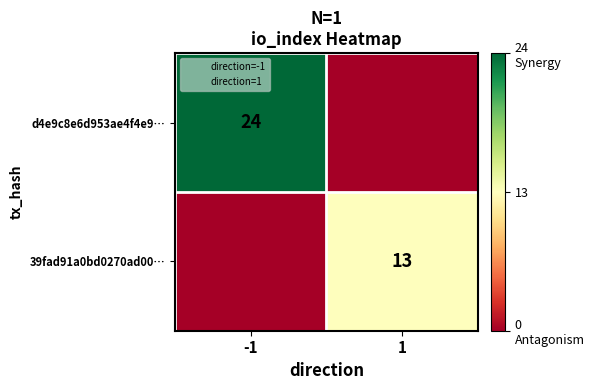

Is it true that d4e9c8e6d953ae4f4e9… equals 14 at -1?

False